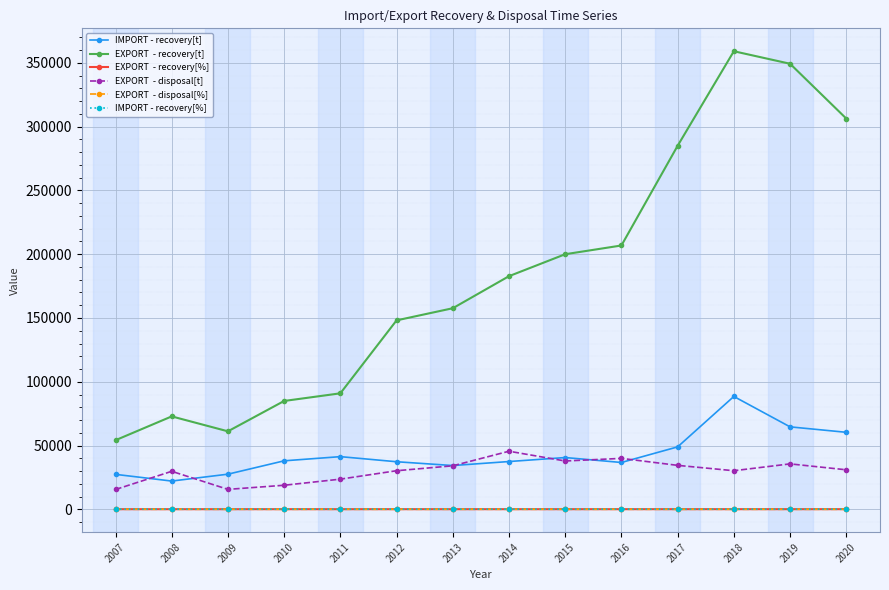

At which category is the sum across all series the highest?

2018